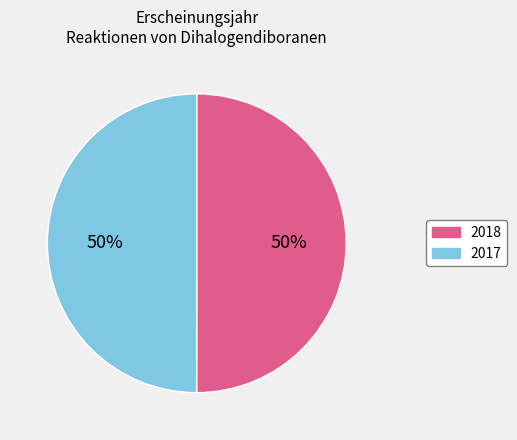

Is the sum of 2018 and 2017 greater than half?

Yes